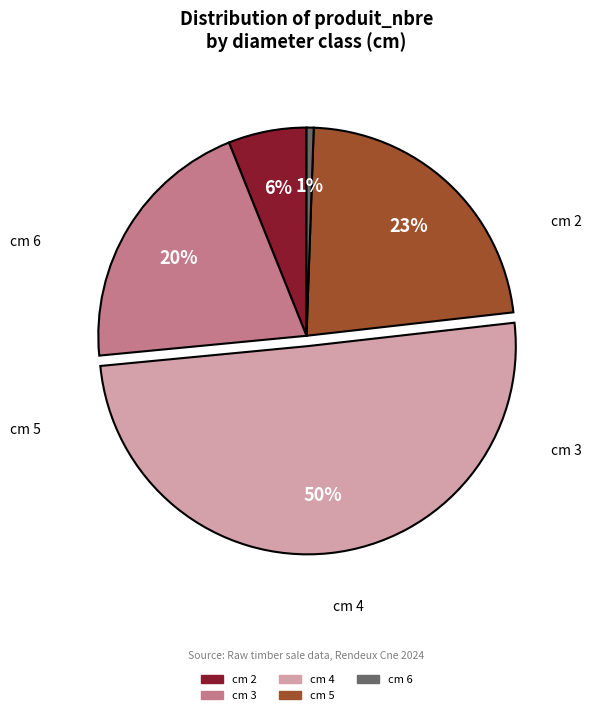

Between cm 3 and cm 6, which is larger?

cm 3